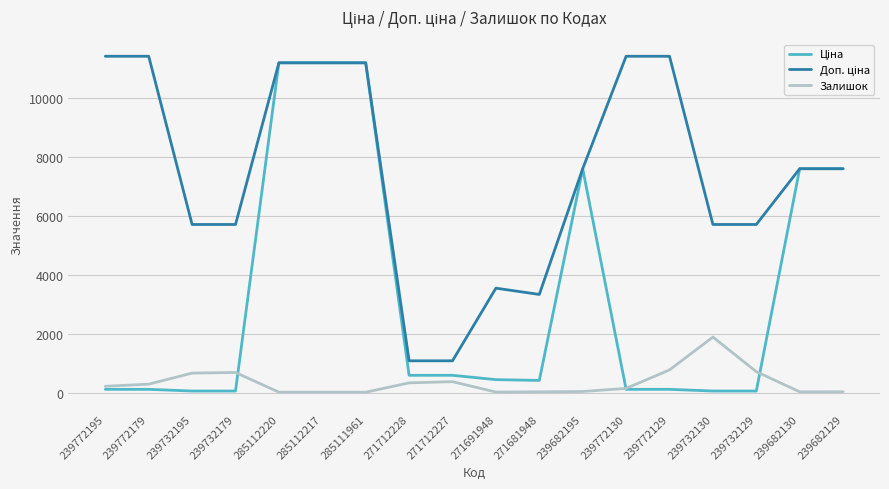

The Залишок series shows 713.0 at 239732129. True or false?

True